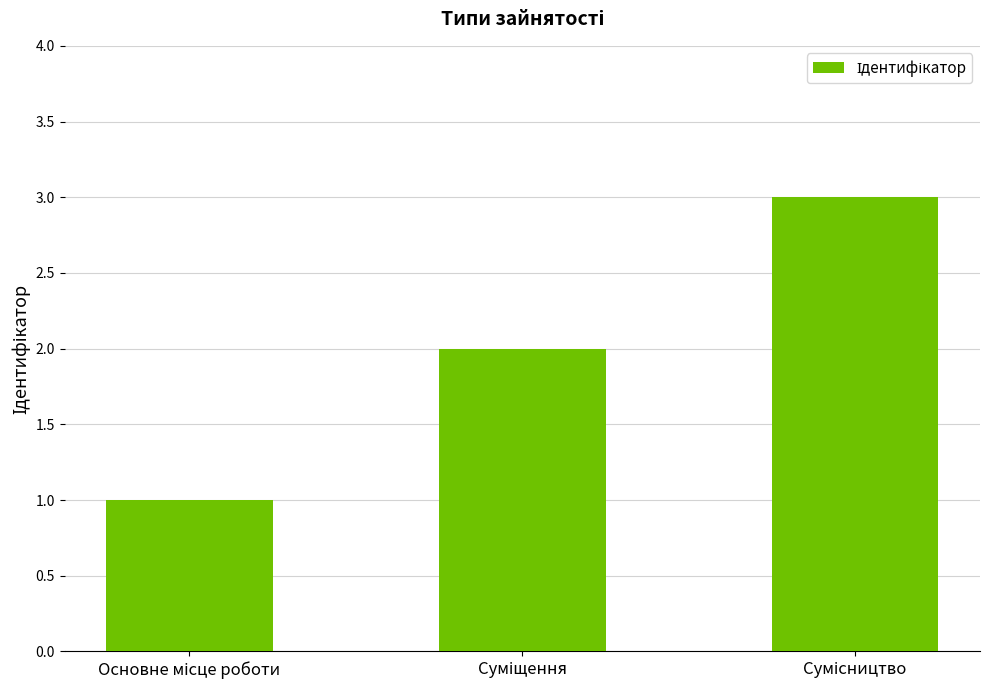

How many series are shown in this chart?

1